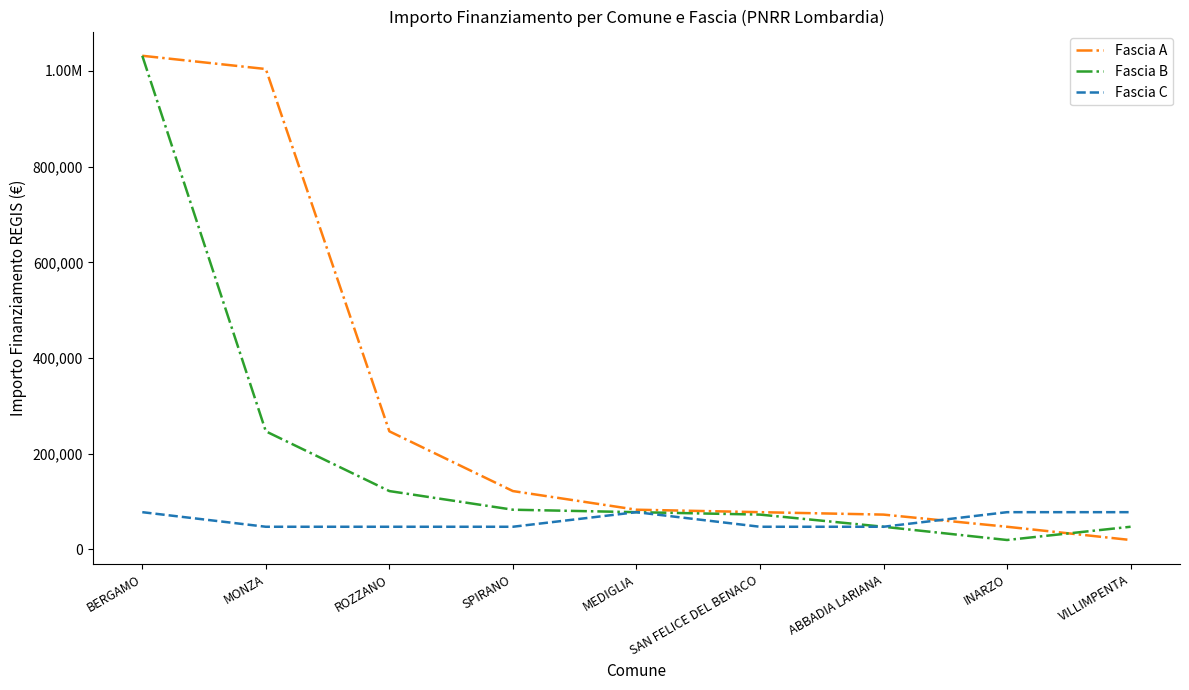

What are all the series names shown in the legend?

Fascia A, Fascia B, Fascia C